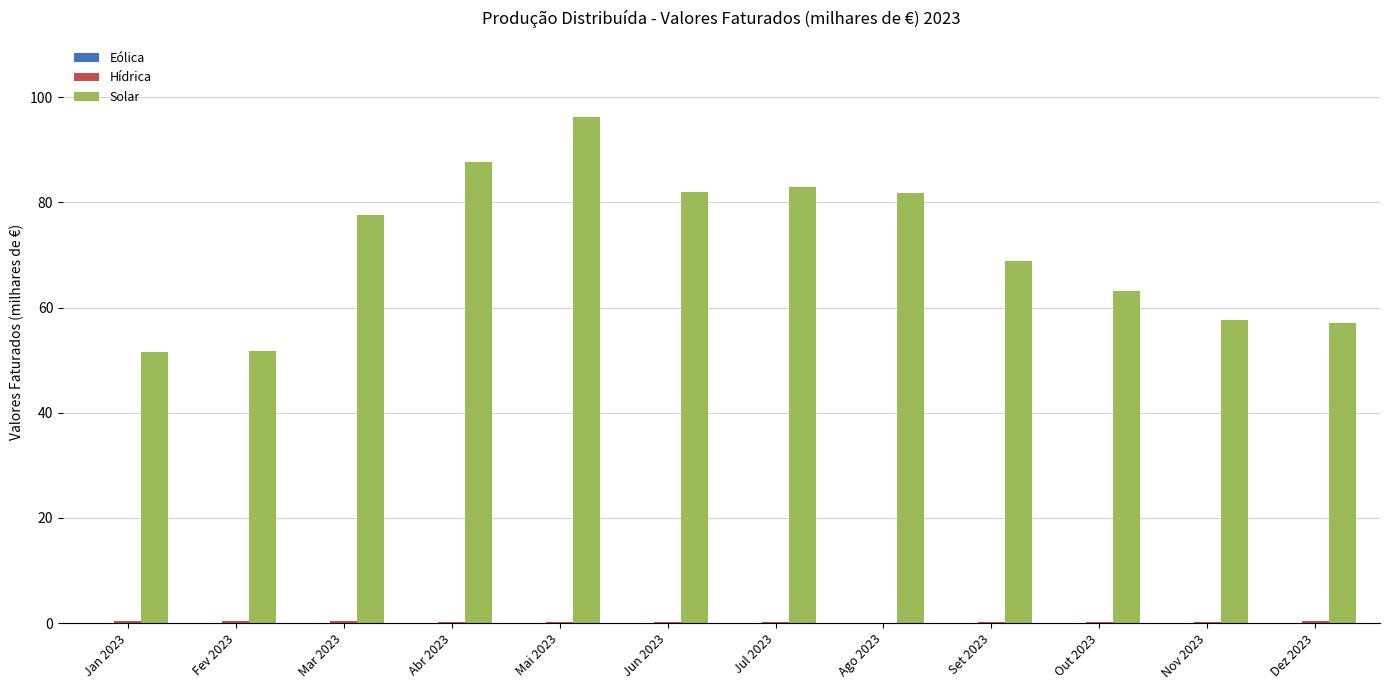

Is it true that Solar equals 96.3 at Mai 2023?

True